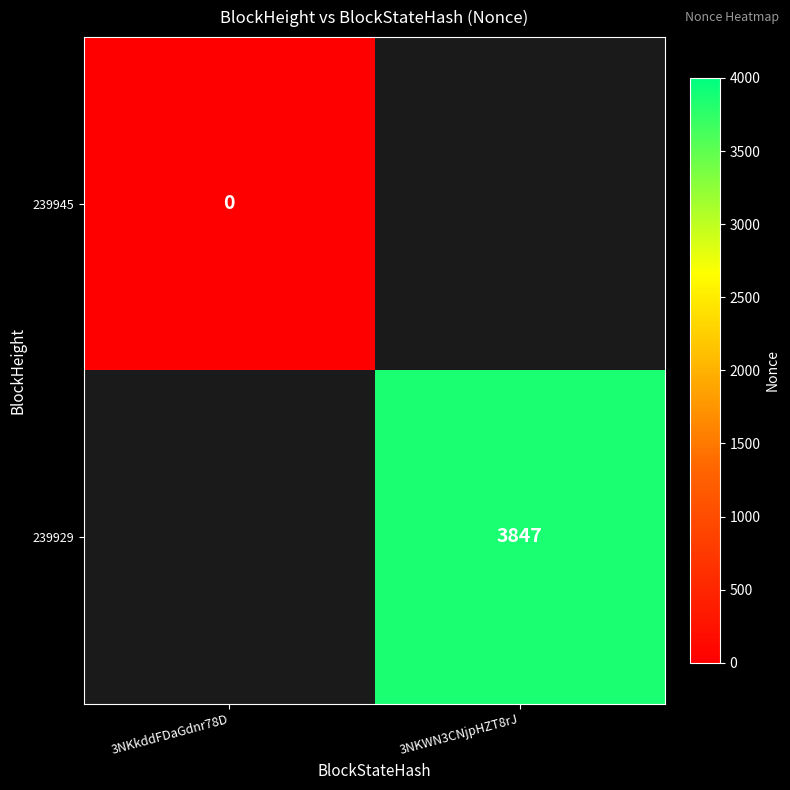

Which category has the lowest value across all series?

3NKkddFDaGdnr78D